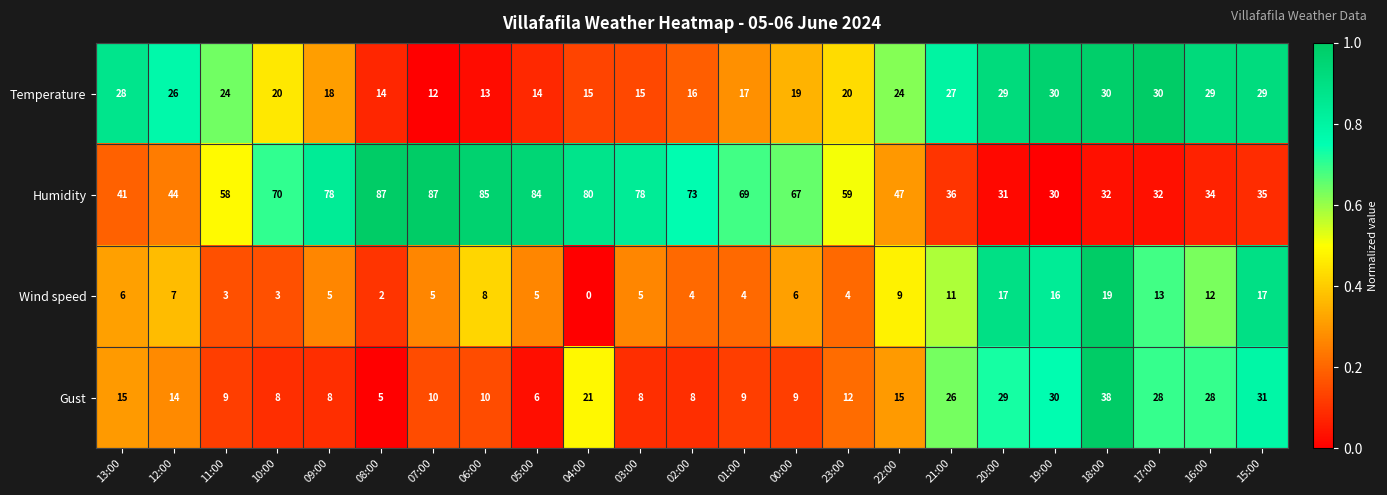

What is the total value across all series at 13:00?

90